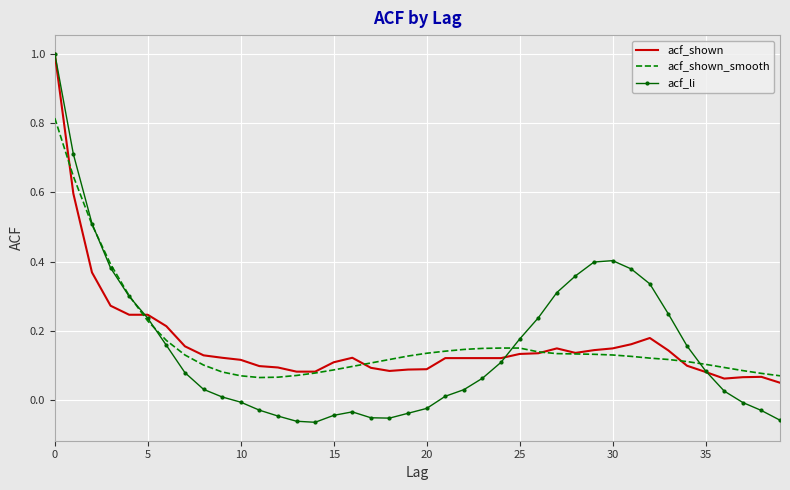

What is the highest value of the acf_li series?

1.0